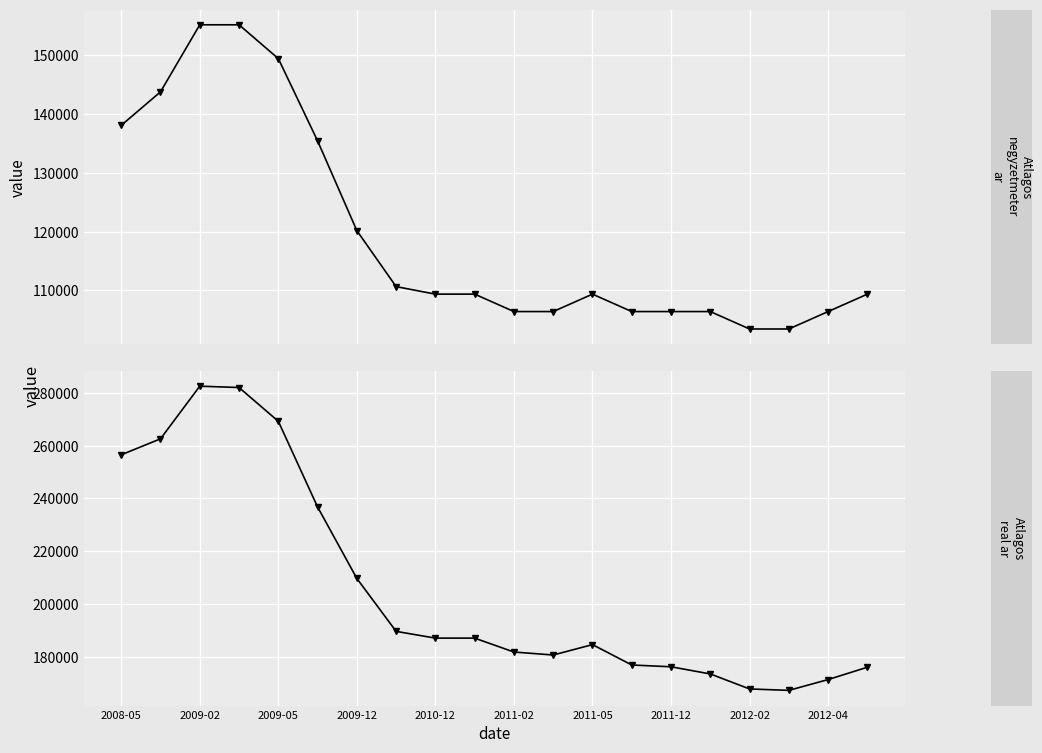

How many lines are shown in the chart?

2